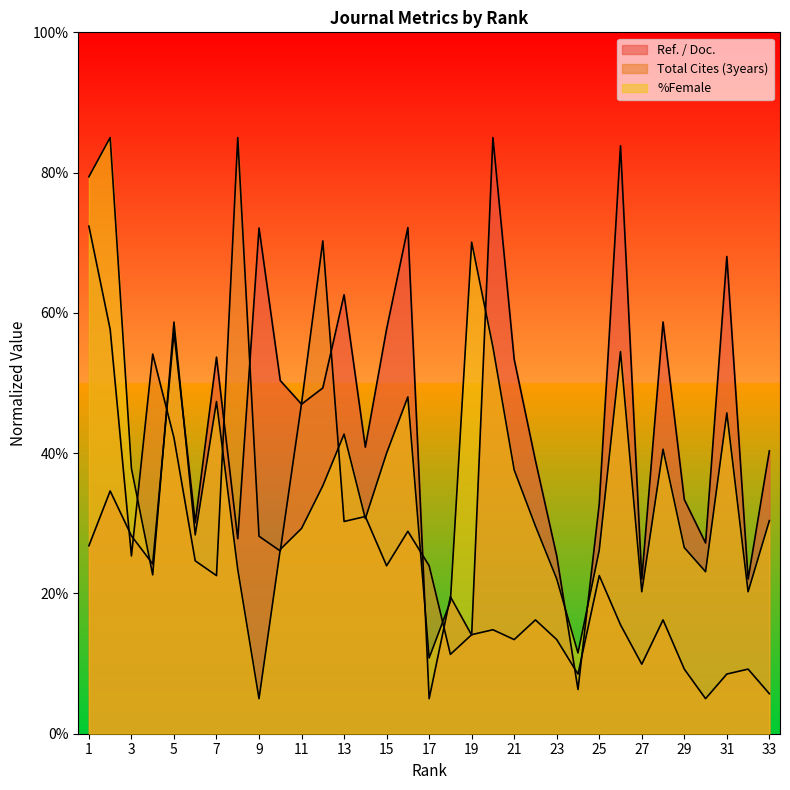

What is the minimum value for Ref. / Doc.?

5.0